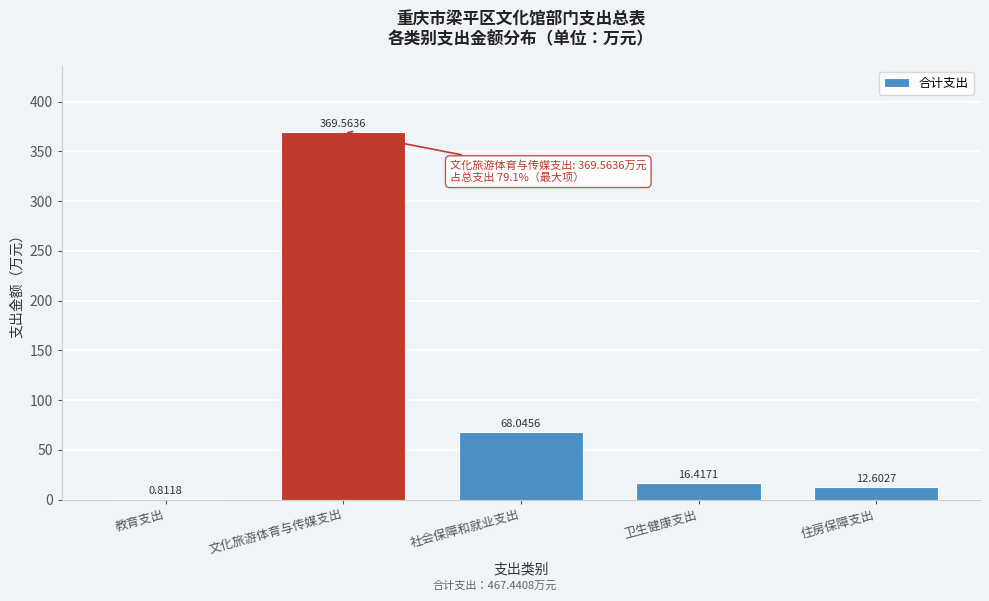

At which category does the chart reach its peak across all series?

文化旅游体育与传媒支出